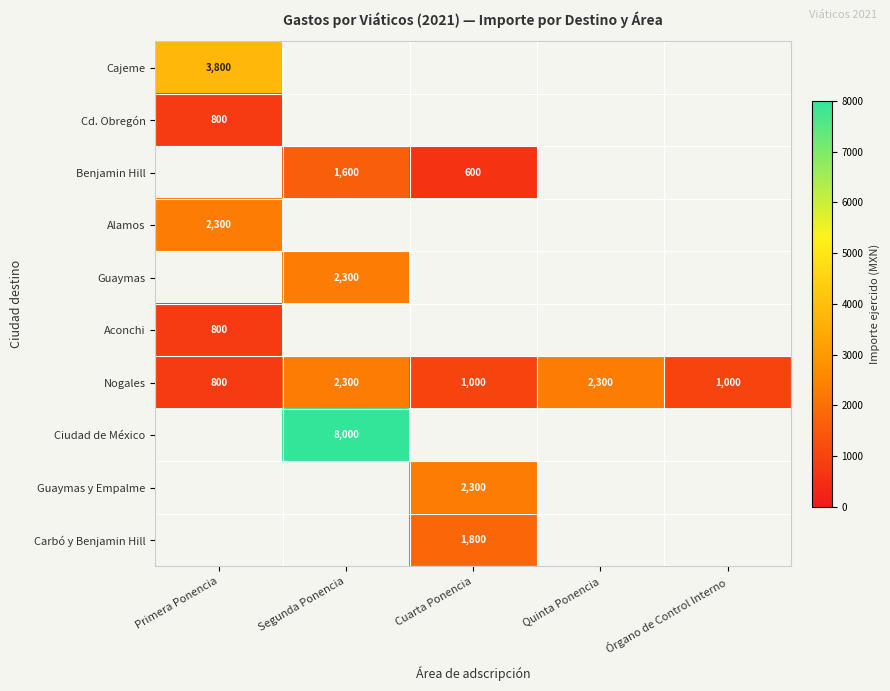

The value of Cd. Obregón at Primera Ponencia is 1113. True or false?

False